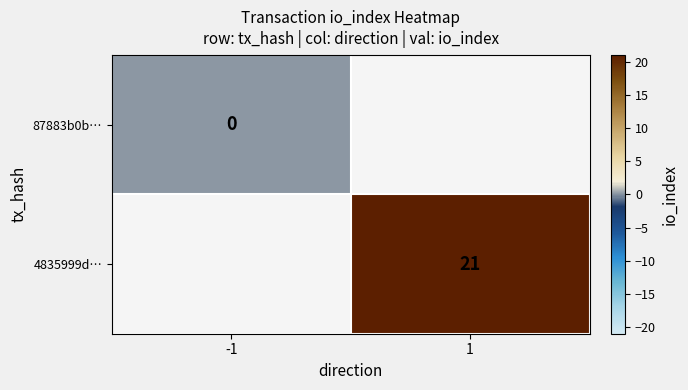

True or false: 4835999d… has a value of 8 at 1.

False